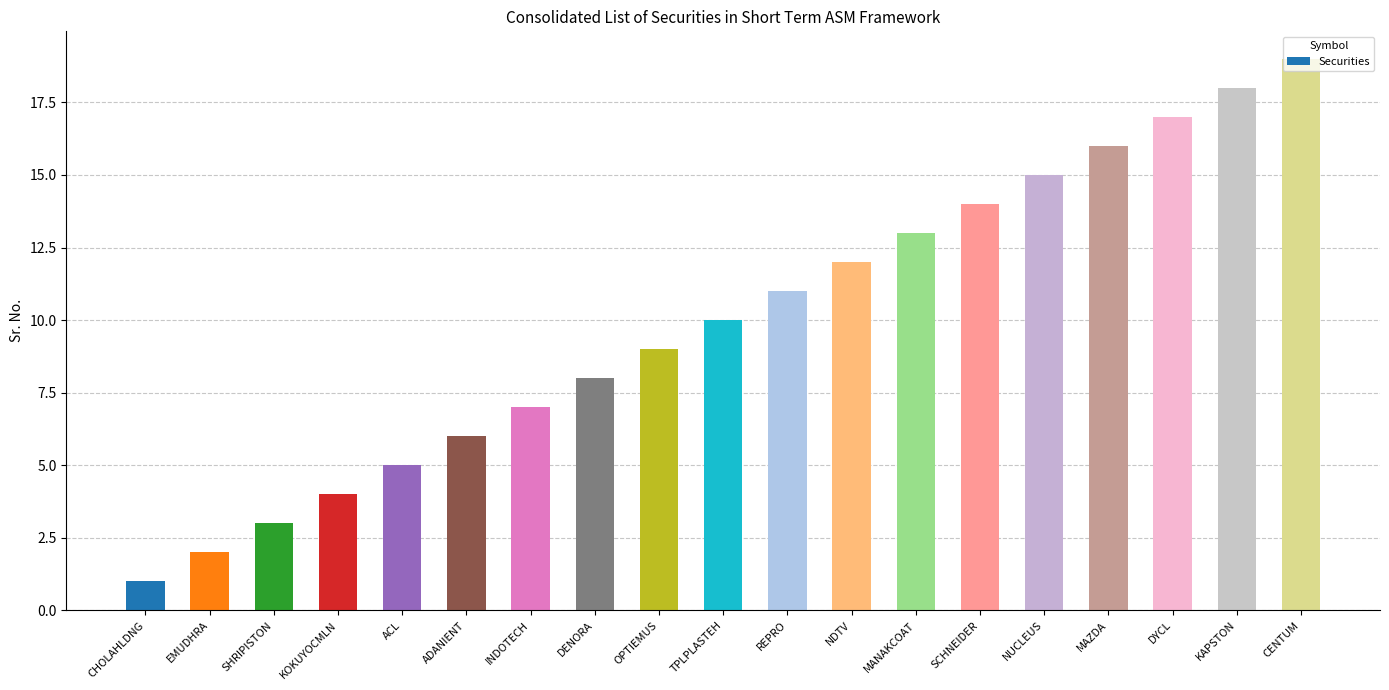

List the labels in order of value, smallest first.

CHOLAHLDNG, EMUDHRA, SHRIPISTON, KOKUYOCMLN, ACL, ADANIENT, INDOTECH, DENORA, OPTIEMUS, TPLPLASTEH, REPRO, NDTV, MANAKCOAT, SCHNEIDER, NUCLEUS, MAZDA, DYCL, KAPSTON, CENTUM